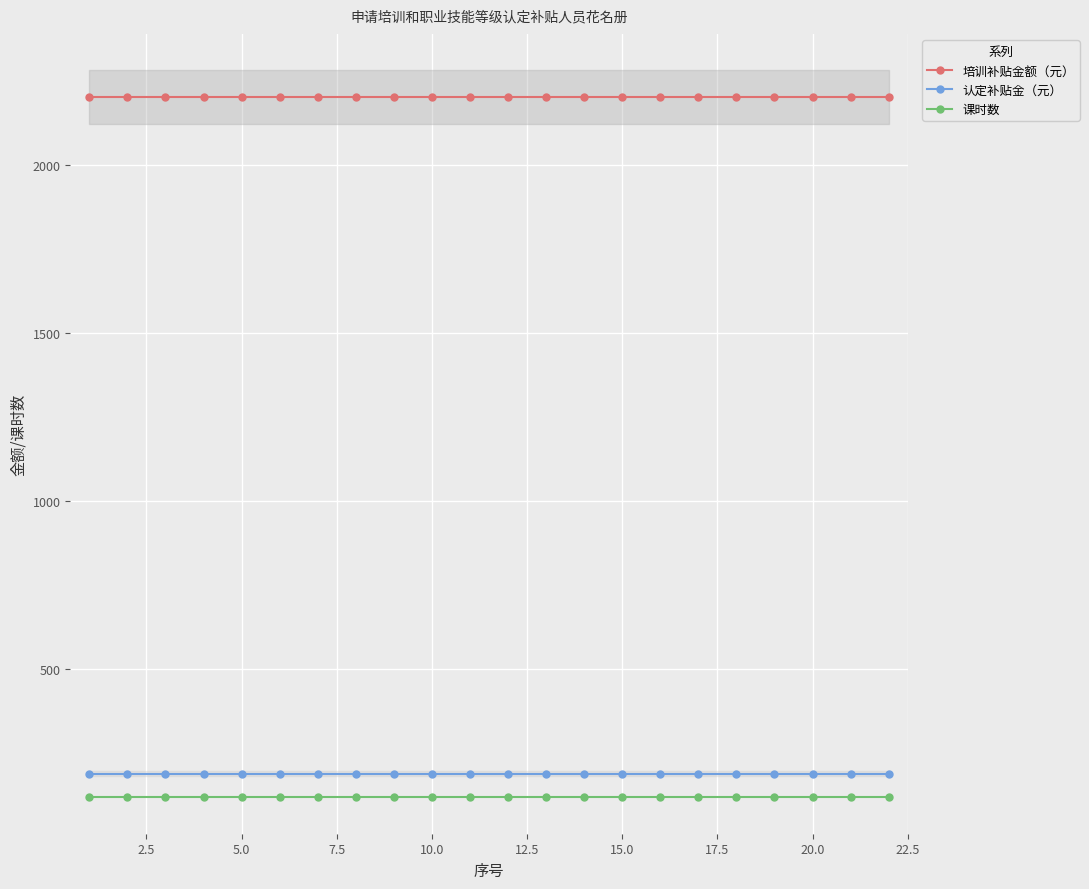

What is the highest value of the 课时数 series?

120